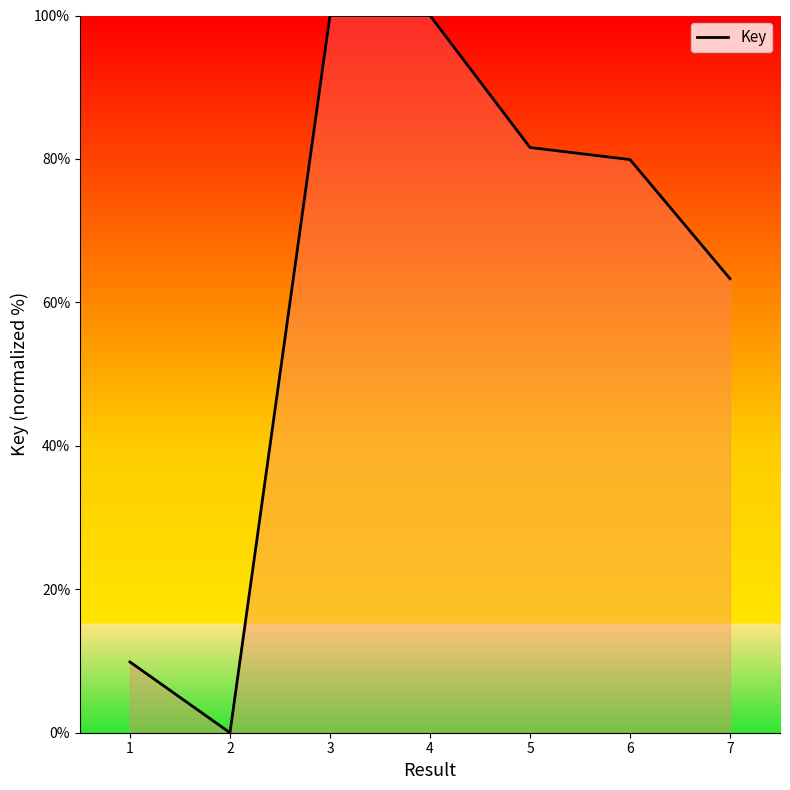

True or false: the data shows 100.0 at 3.

True